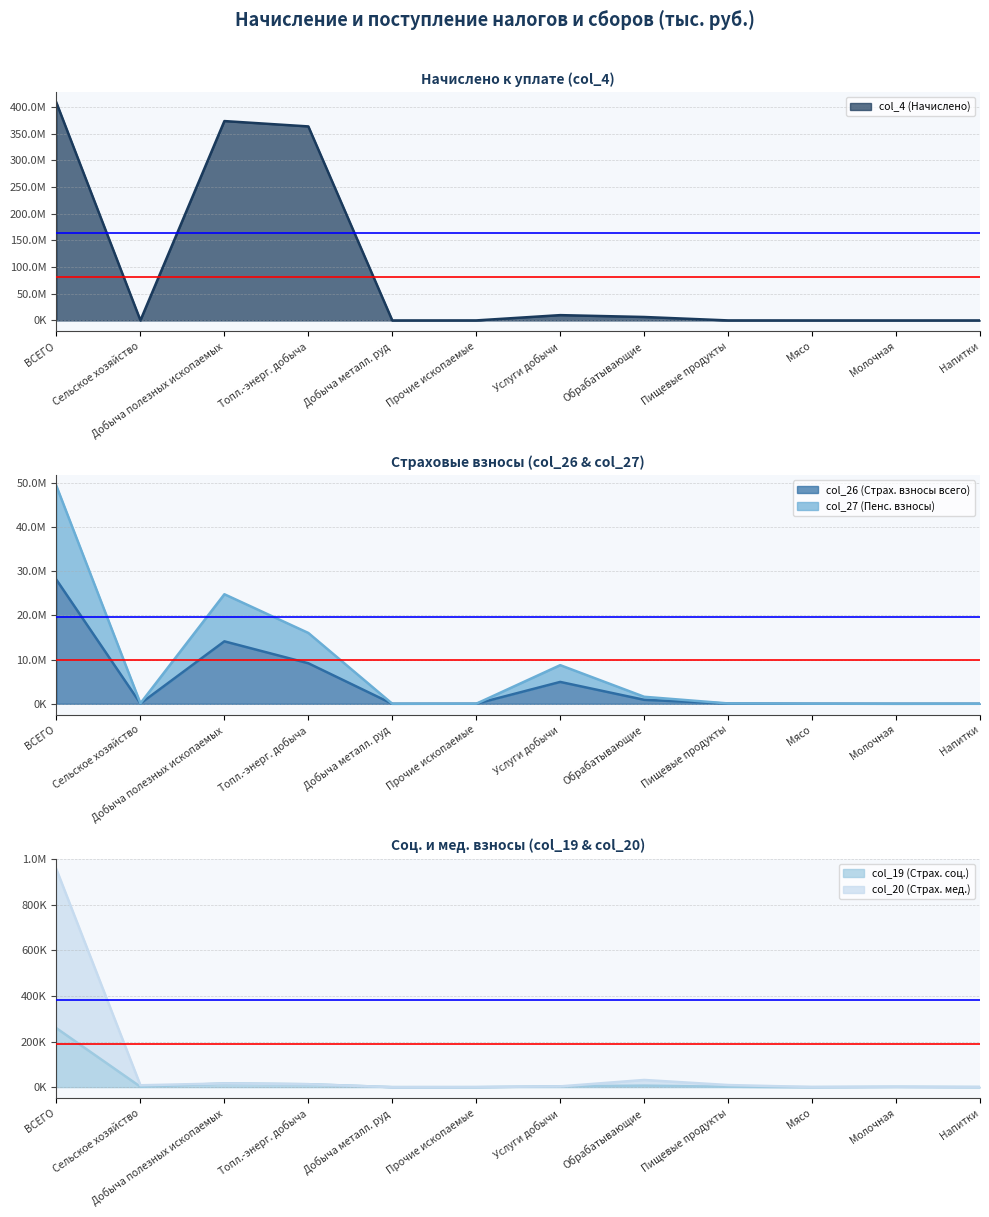

Where is the first local maximum for col_4 (Начислено) (line)?

Добыча полезных ископаемых